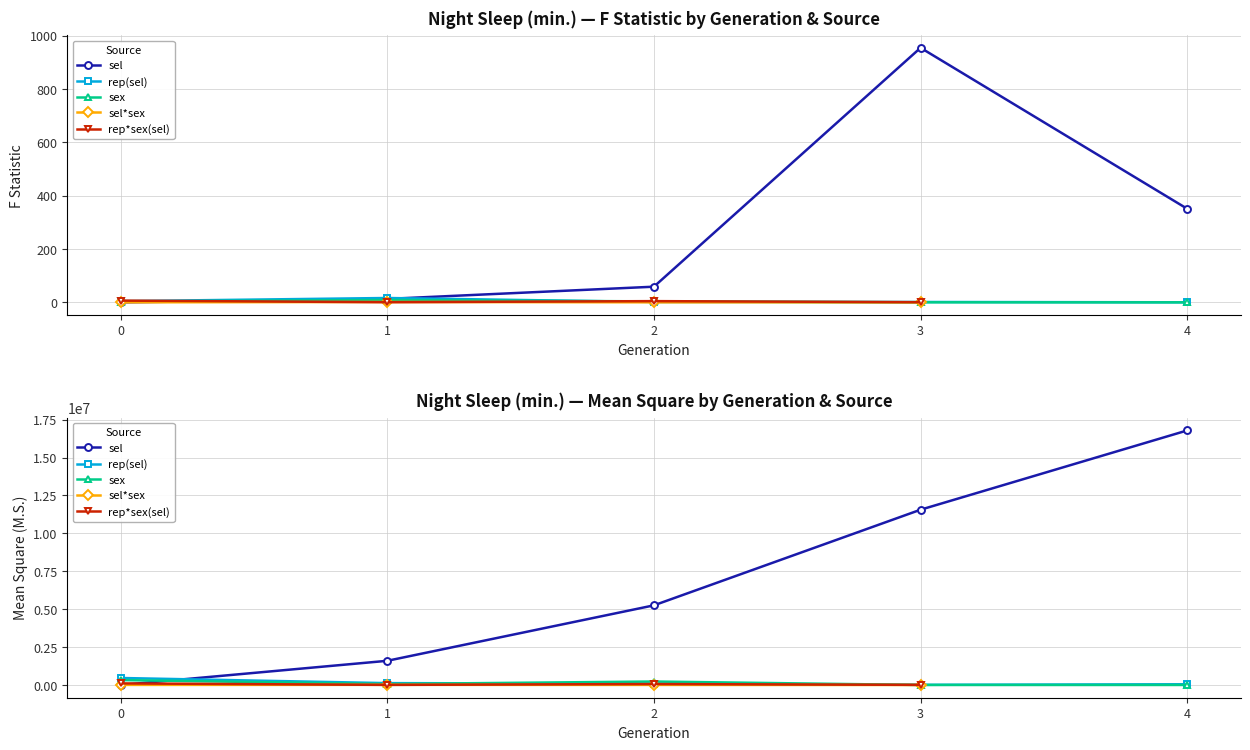

Which series has the largest range (max minus min)?

sel